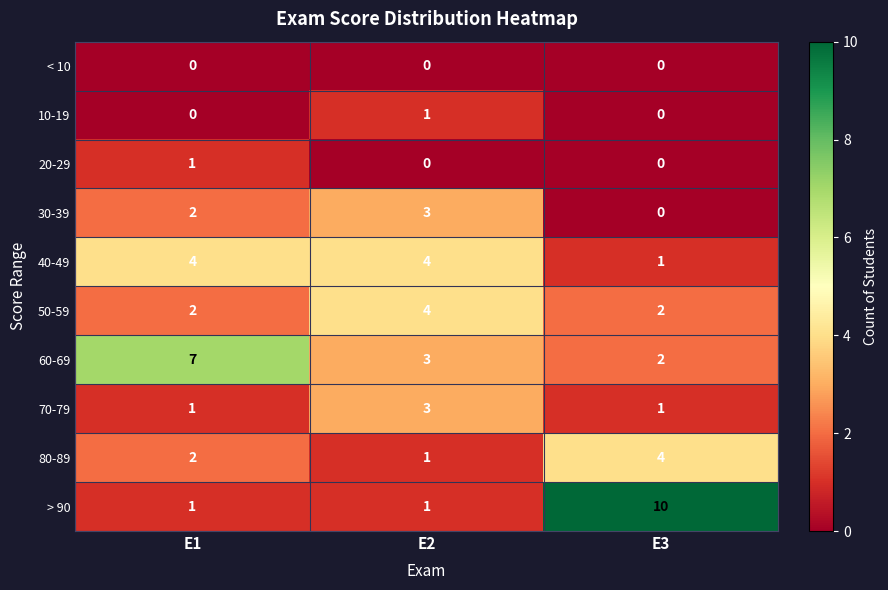

The 20-29 series shows 0 at E2. True or false?

True